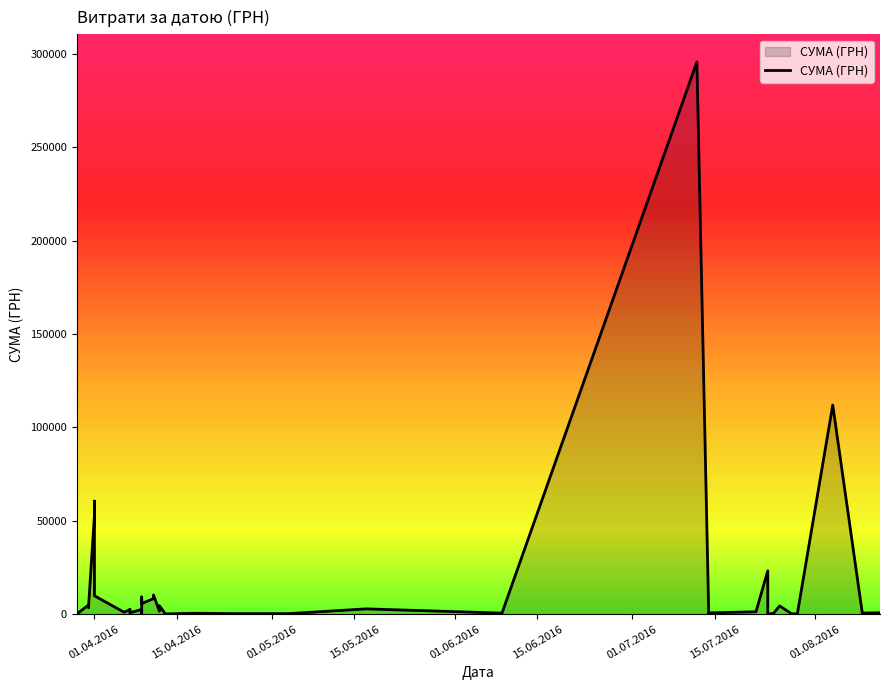

How many points are lower than both their immediate neighbors (excluding endpoints)?

14